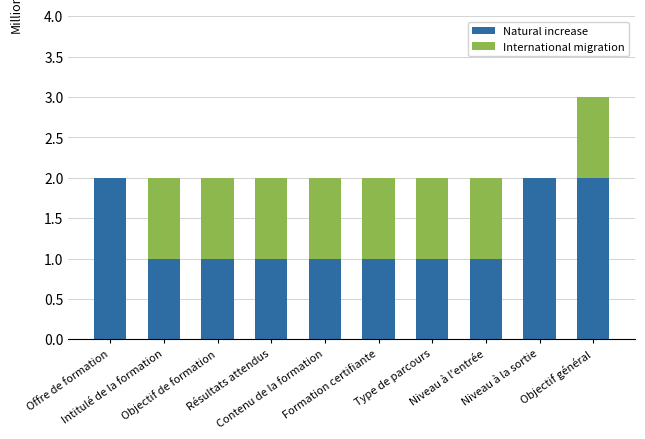

At which category is the sum across all series the highest?

Objectif général